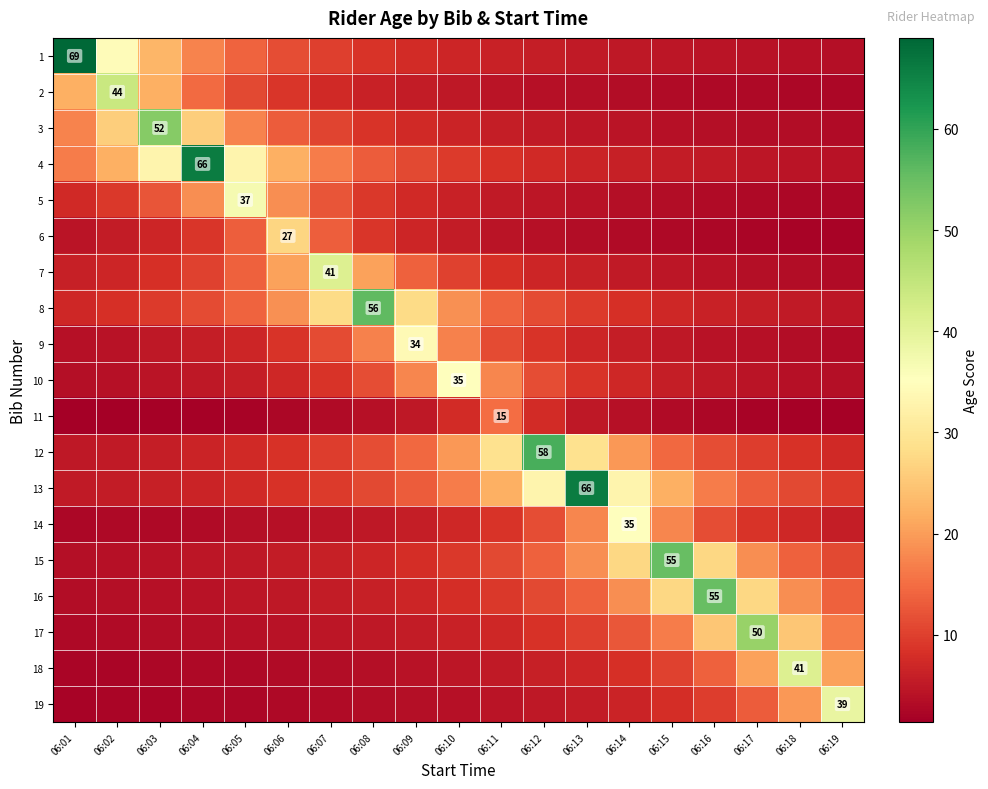

At which category is the sum across all series the highest?

06:13